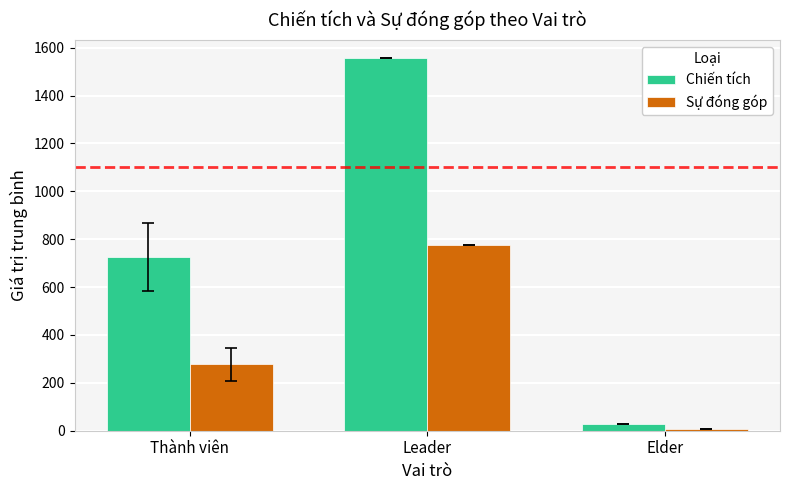

What is the sum of all Sự đóng góp values?

1060.8